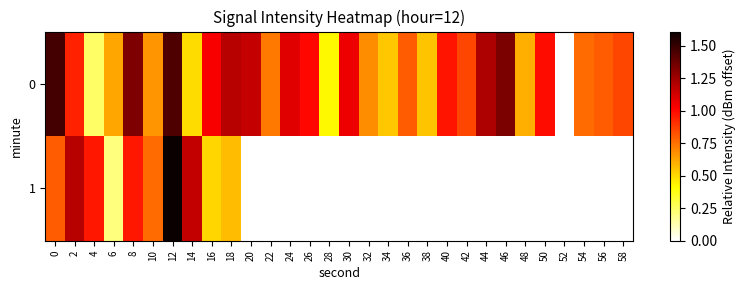

Count the number of categories in the chart.

30